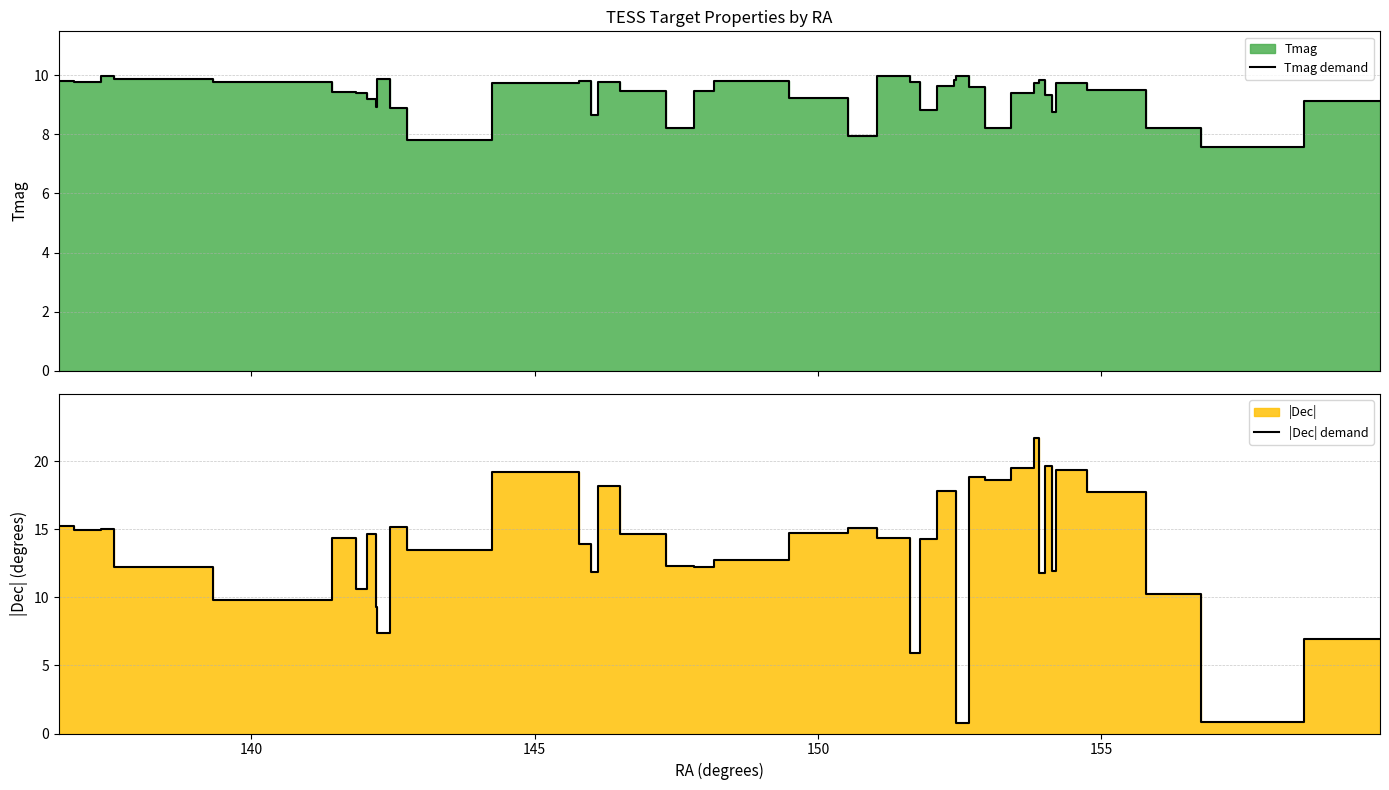

What is the highest value of the Tmag demand series?

10.0